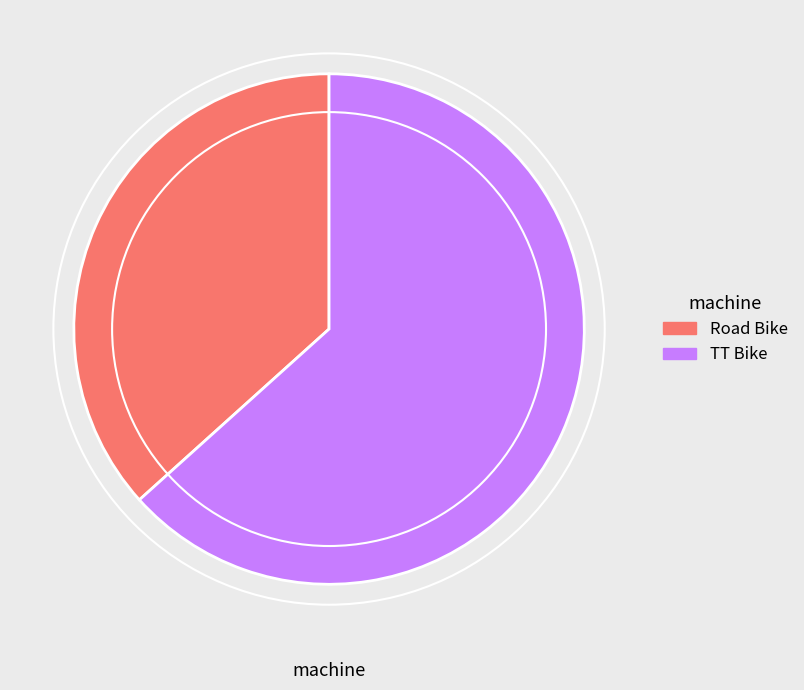

Does any single category account for the majority?

Yes